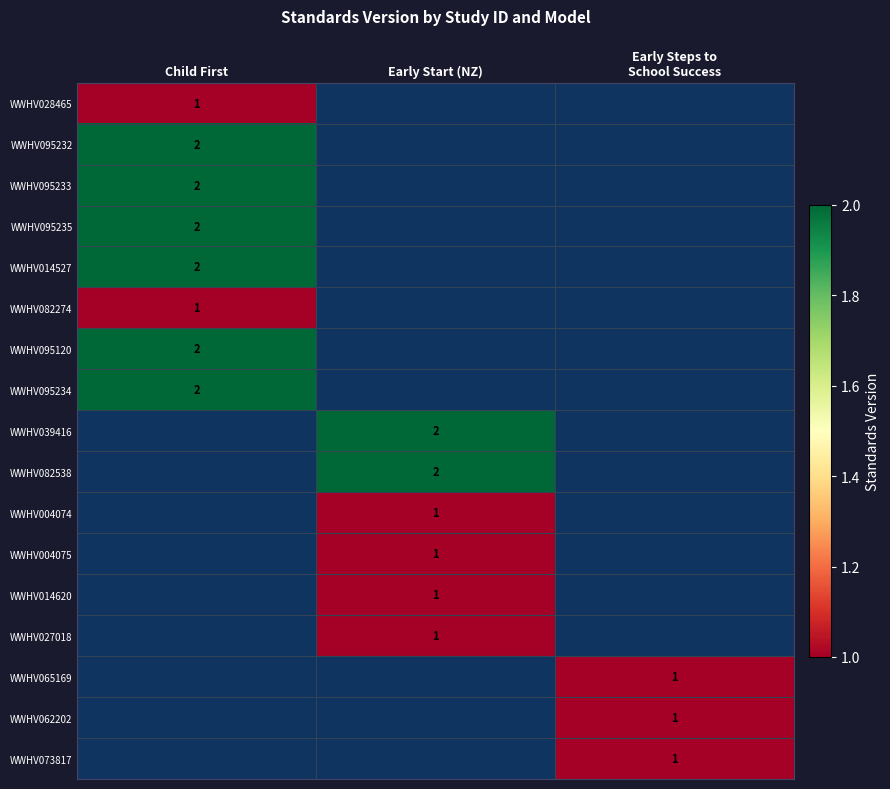

Is it true that WWHV028465 equals 1 at Child First?

True